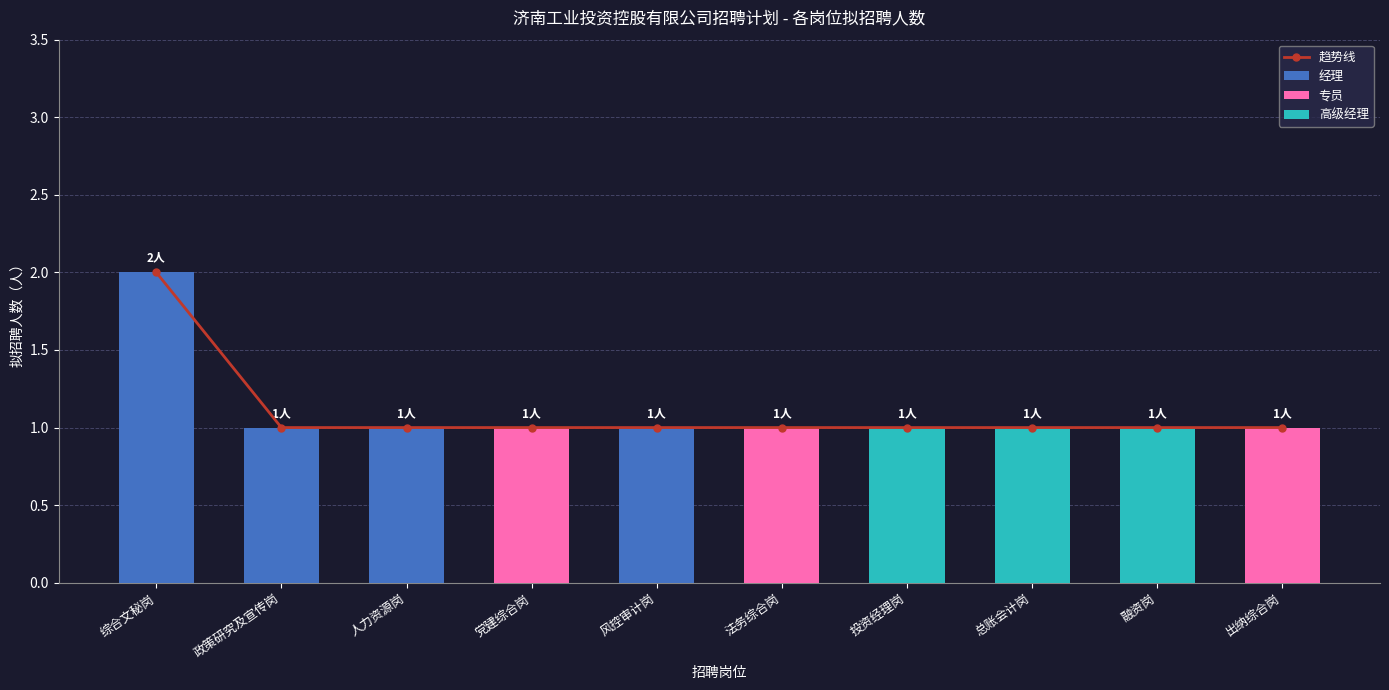

Reading right to left, transcribe all the data shown in this chart.

1	1	1	1	1	1	1	1	1	2